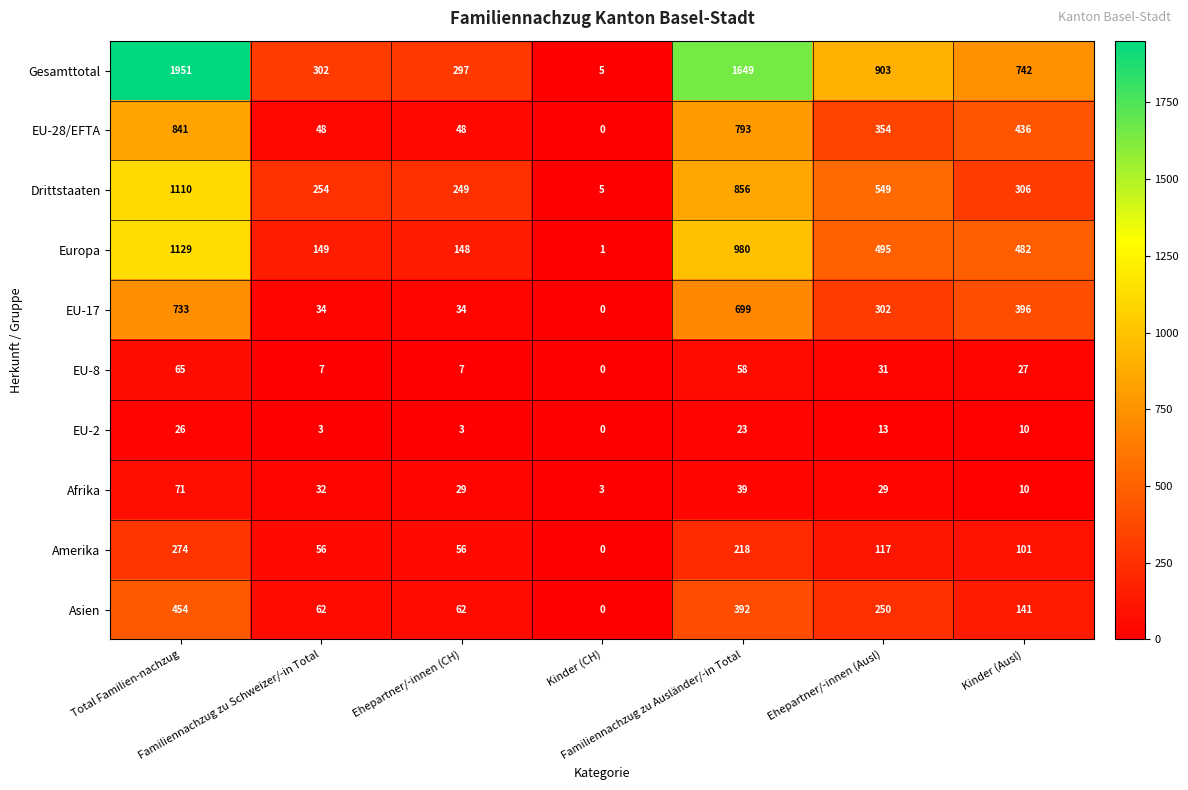

What is the difference between the highest and lowest values at Familiennachzug zu Schweizer/-in Total?

299